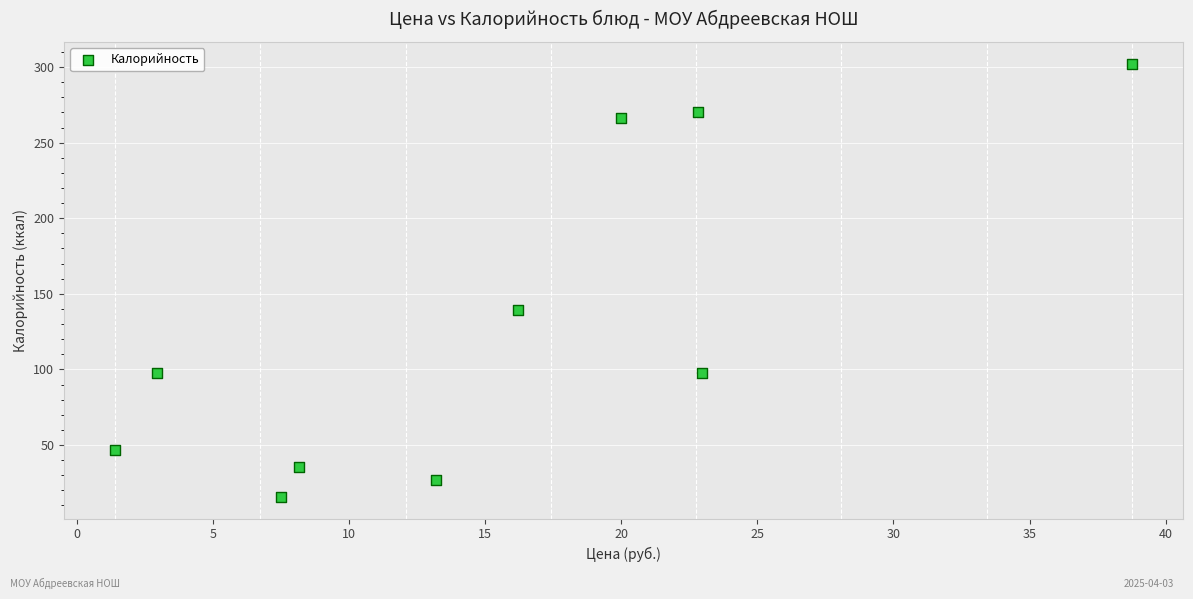

What Y value in the scatter plot is closest to 159?

139.4